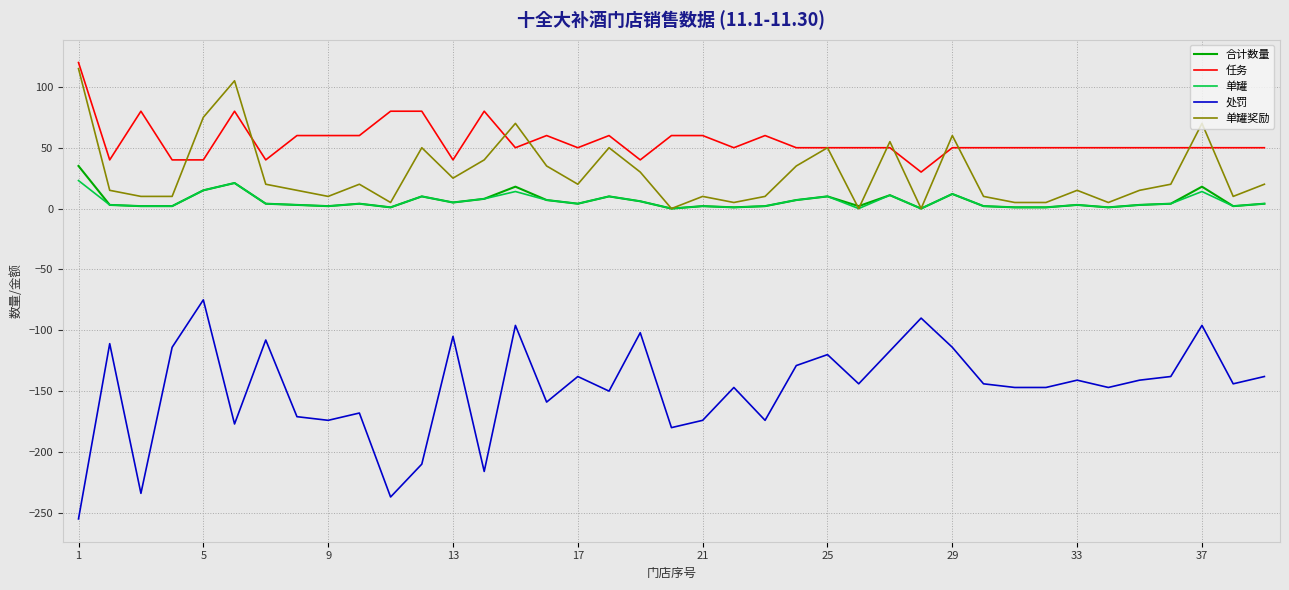

What is the maximum value for 合计数量?

35